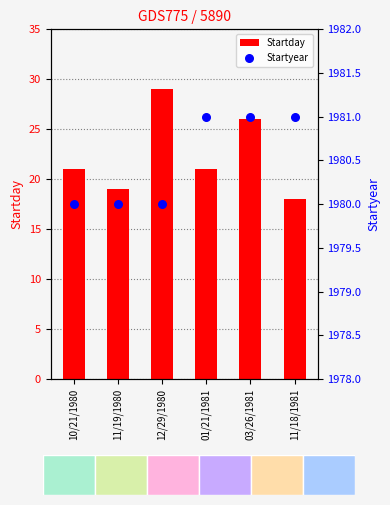

What is the total value across all series at 11/19/1980?

1999